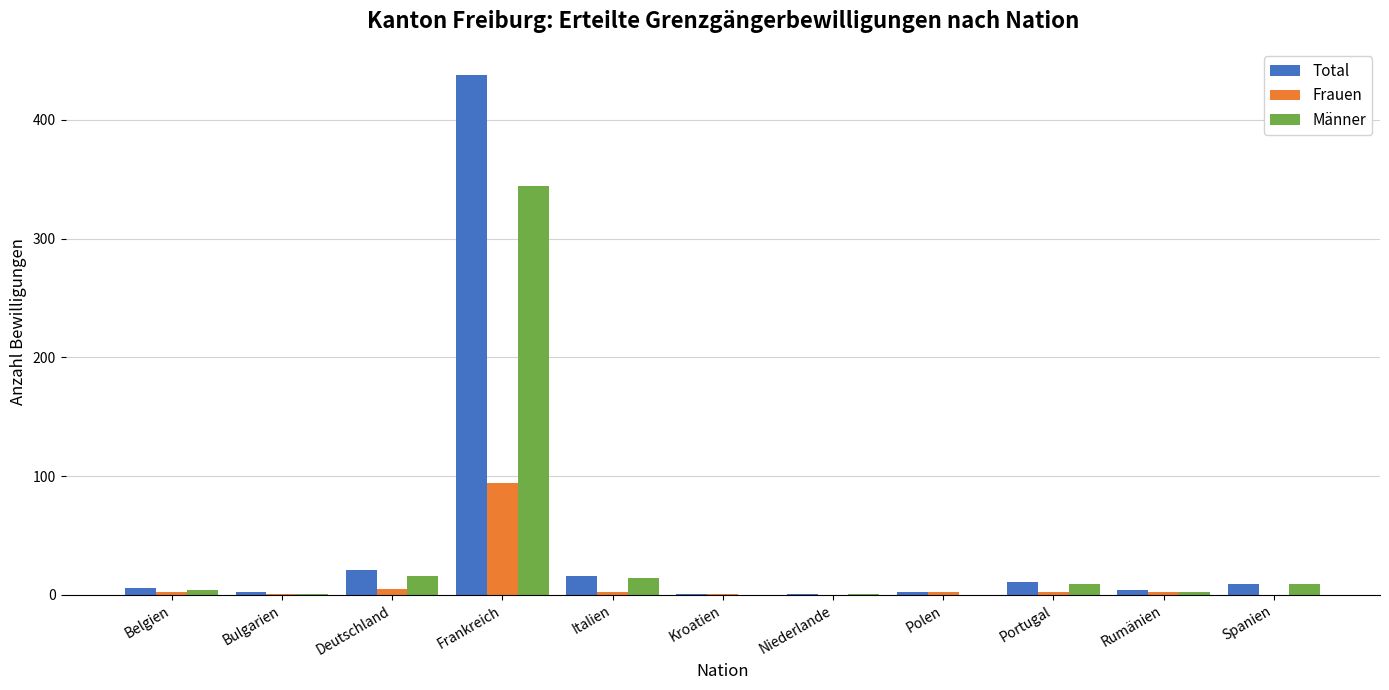

At which category is the sum across all series the highest?

Frankreich